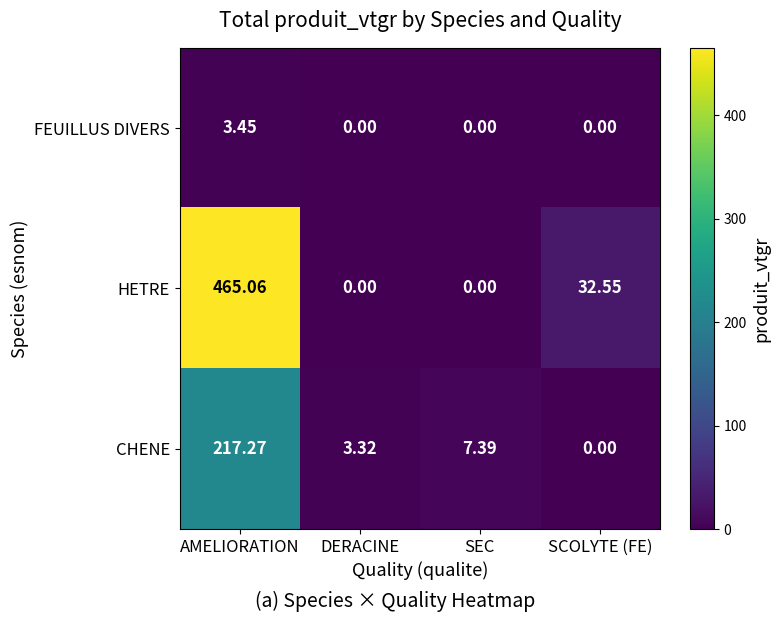

Is the value of CHENE at DERACINE greater than the value of HETRE at DERACINE?

Yes